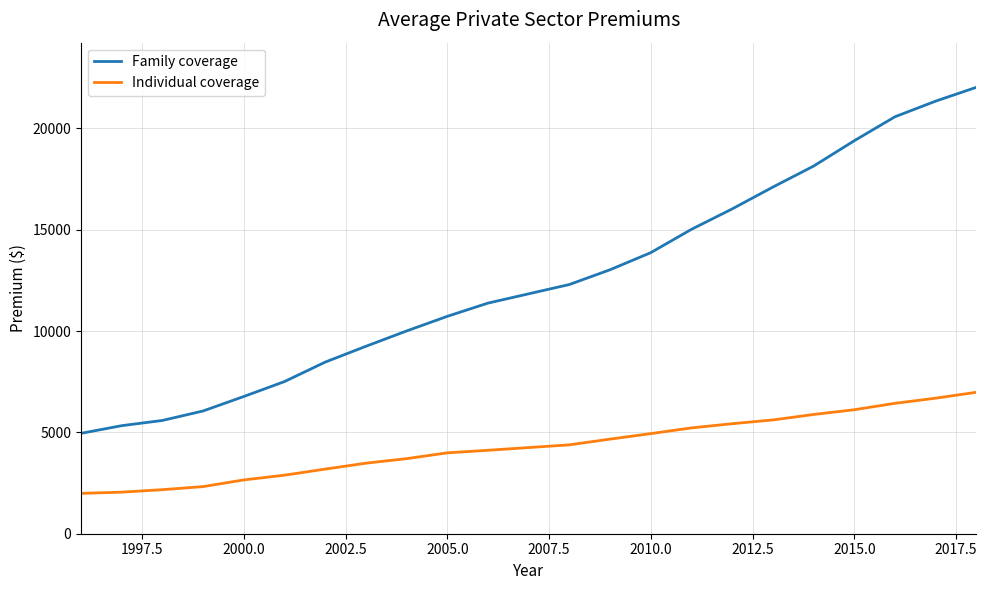

Rank the series by their average value, from highest to lowest.

Family coverage, Individual coverage